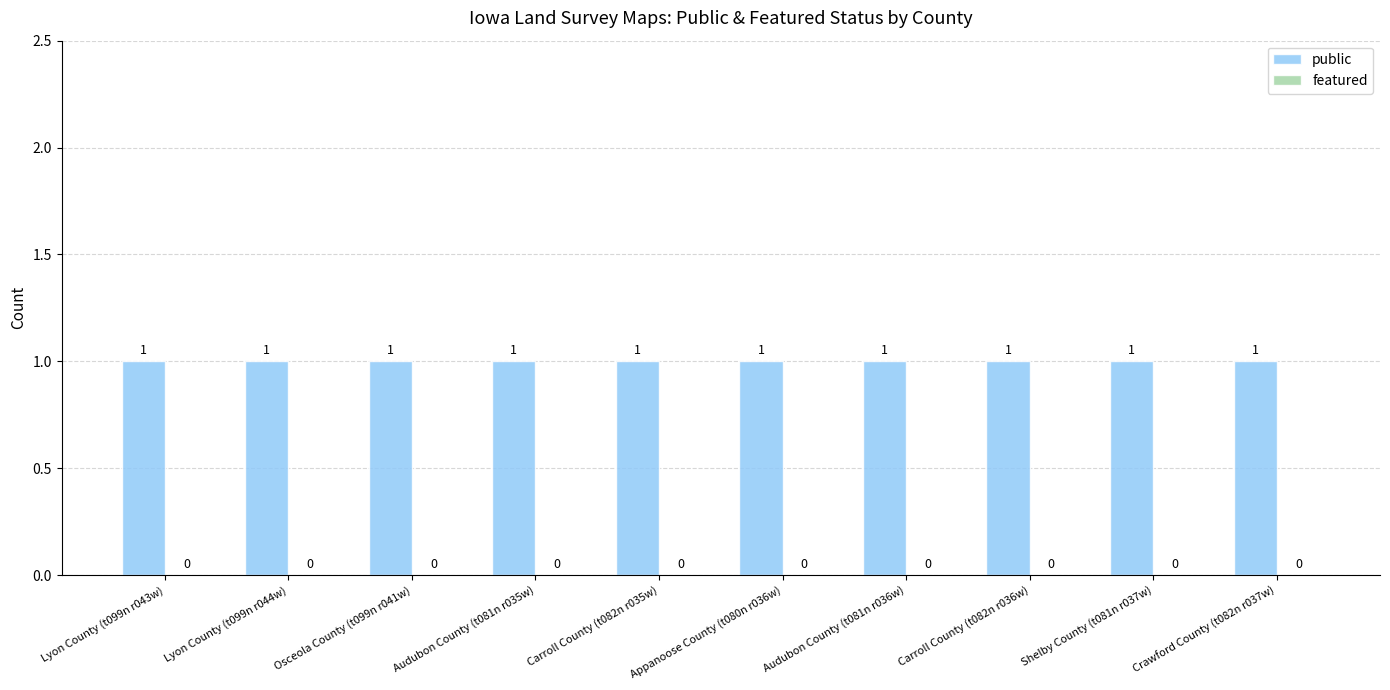

Which series has the widest spread of values?

public